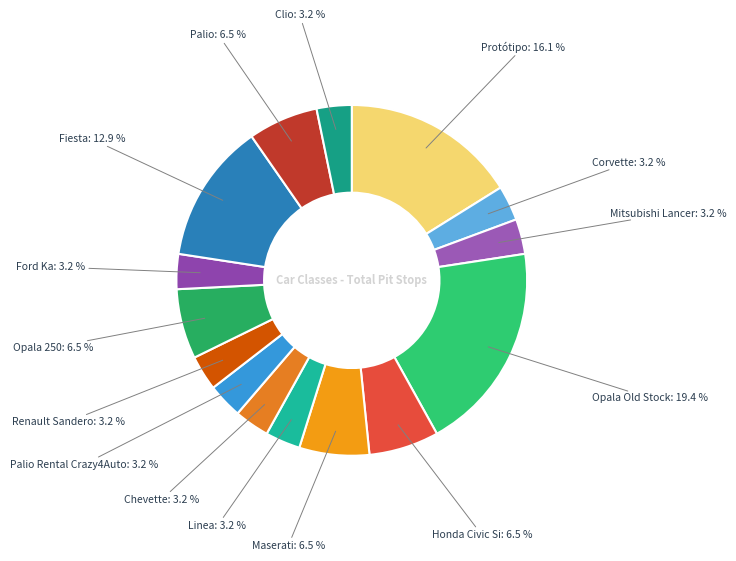

Between Mitsubishi Lancer and Honda Civic Si, which is larger?

Honda Civic Si